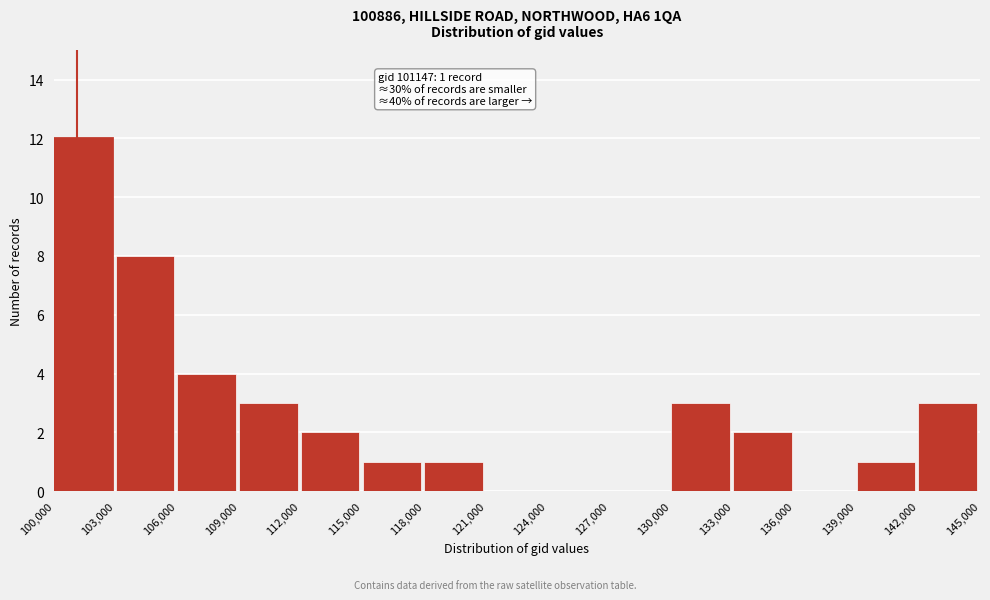

Which range on the x-axis has the tallest bar?

100,000 to 103,000